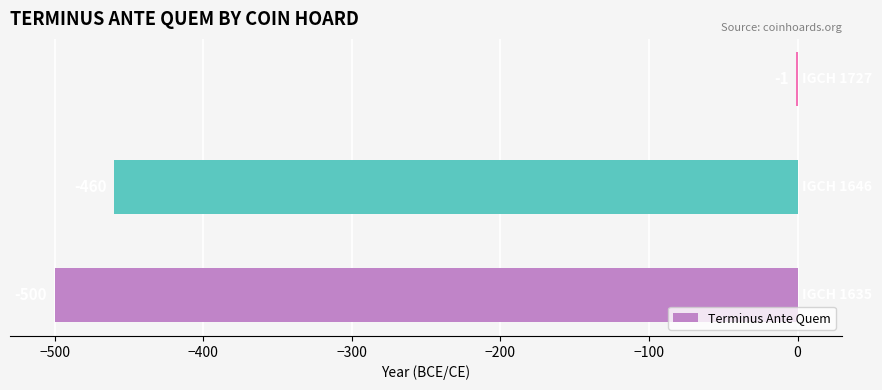

What is the sum of all values?

-961